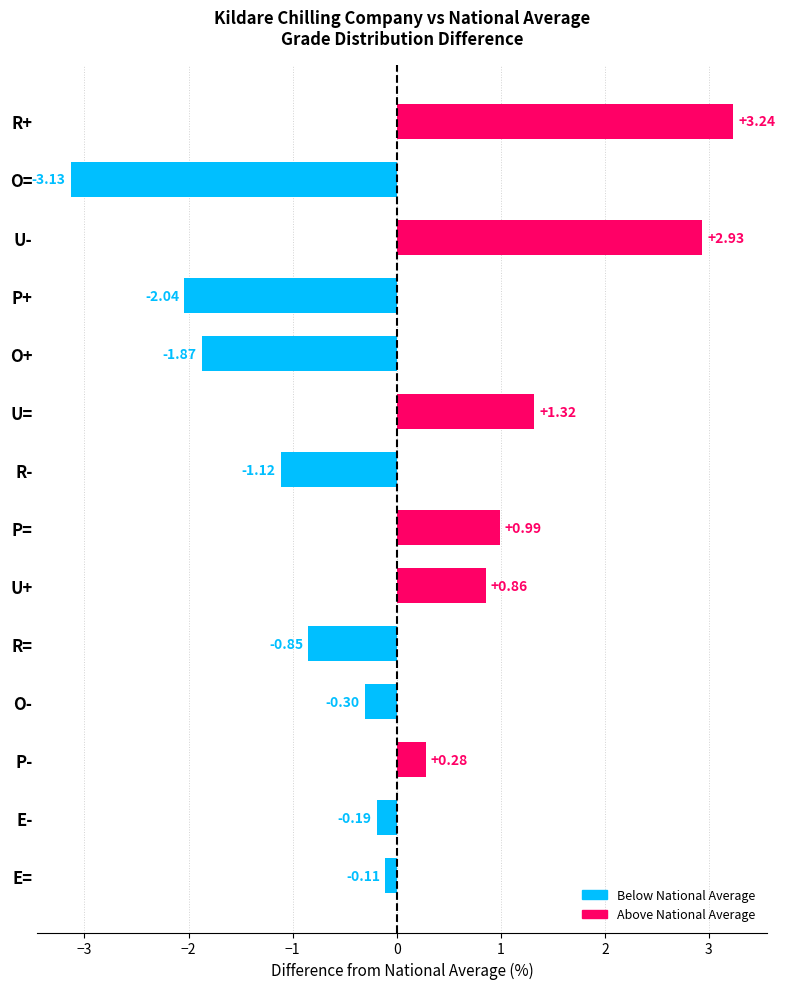

What is the change in value from P= to R=?

-1.8